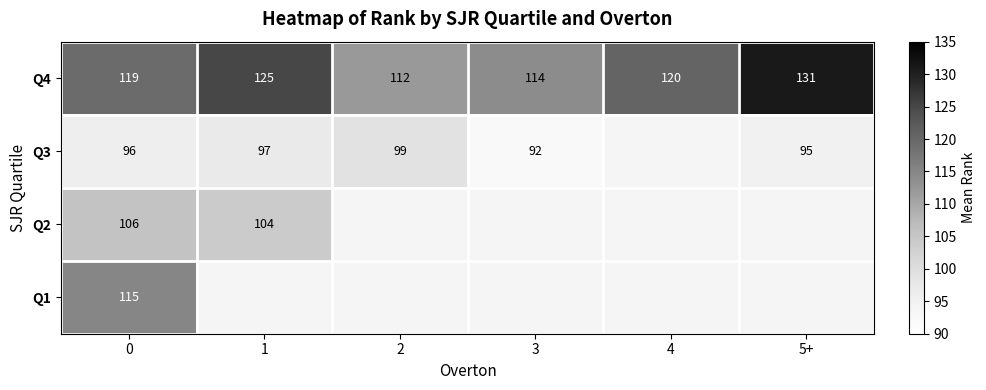

At which label does Q4 first exceed 120?

1